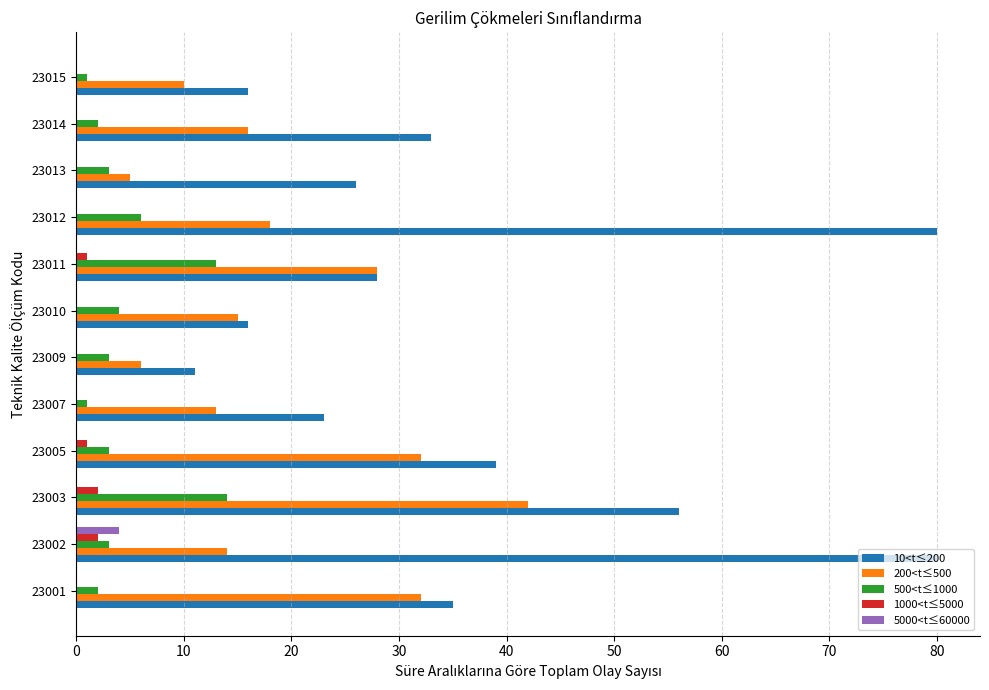

Between 23010 and 23014, which series saw the biggest shift?

10<t≤200